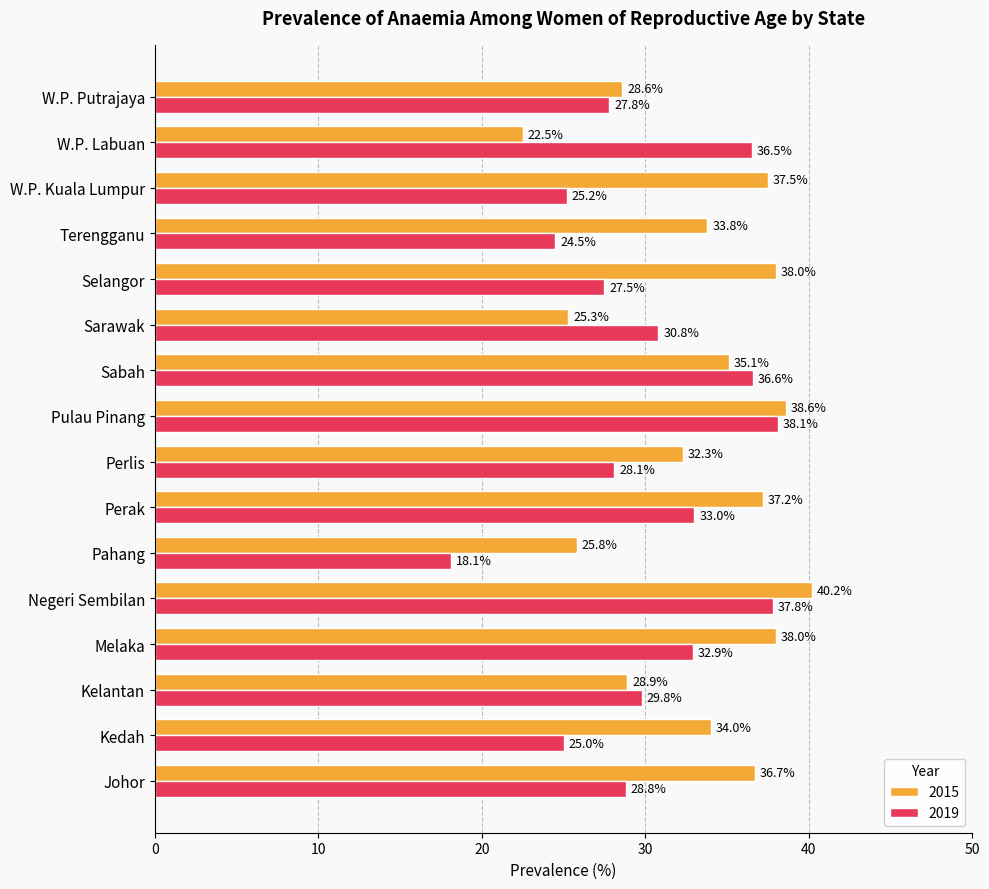

Read the 2015 value at Negeri Sembilan.

40.2